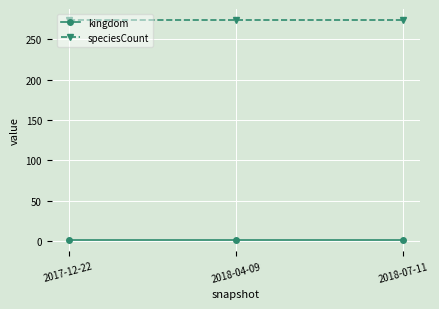

Reading left to right, what are all the values shown in this chart?

kingdom: 2017-12-22=1	2018-04-09=1	2018-07-11=1
speciesCount: 2017-12-22=274	2018-04-09=274	2018-07-11=274